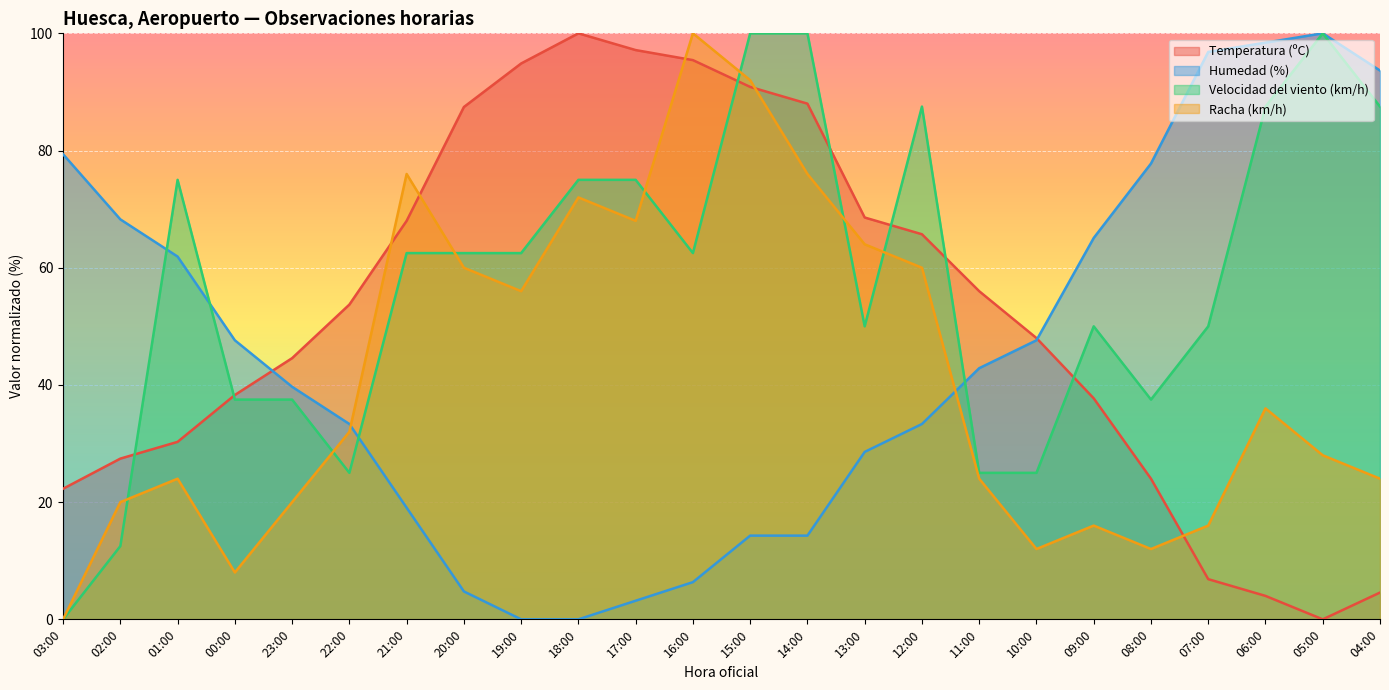

Reading left to right, extract all data points from this chart.

Temperatura (ºC): 22.3	27.4	30.3	38.3	44.6	53.7	68.0	87.4	94.9	100.0	97.1	95.4	90.9	88.0	68.6	65.7	56.0	48.0	37.7	24.0	6.9	4.0	0.0	4.6
Humedad (%): 79.4	68.3	61.9	47.6	39.7	33.3	19.0	4.8	0.0	0.0	3.2	6.3	14.3	14.3	28.6	33.3	42.9	47.6	65.1	77.8	96.8	98.4	100.0	93.7
Velocidad del viento (km/h): 0.0	12.5	75.0	37.5	37.5	25.0	62.5	62.5	62.5	75.0	75.0	62.5	100.0	100.0	50.0	87.5	25.0	25.0	50.0	37.5	50.0	87.5	100.0	87.5
Racha (km/h): 0.0	20.0	24.0	8.0	20.0	32.0	76.0	60.0	56.0	72.0	68.0	100.0	92.0	76.0	64.0	60.0	24.0	12.0	16.0	12.0	16.0	36.0	28.0	24.0